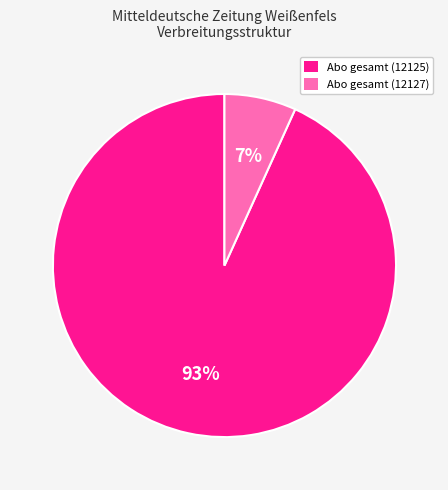

To the nearest percent, what is the average slice percentage?

50%